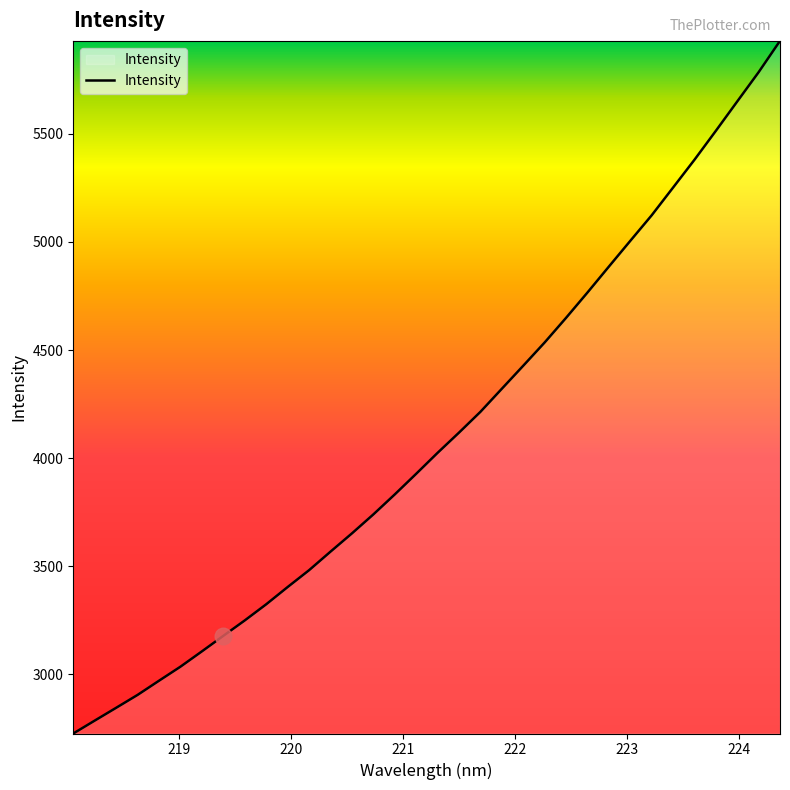

What is the average value?

4096.9